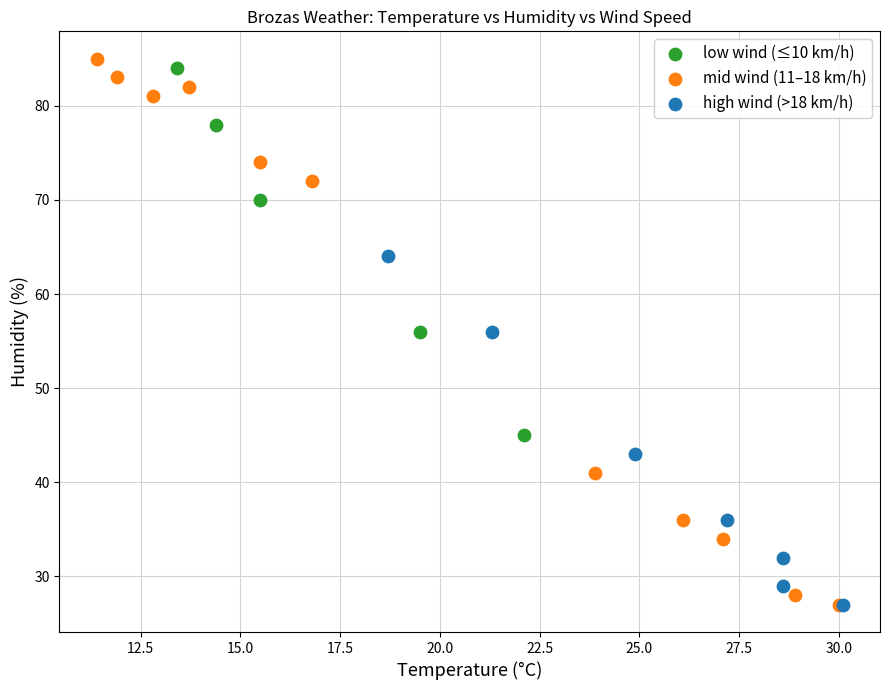

Which series has the largest Y range (max minus min)?

mid wind (11–18 km/h)